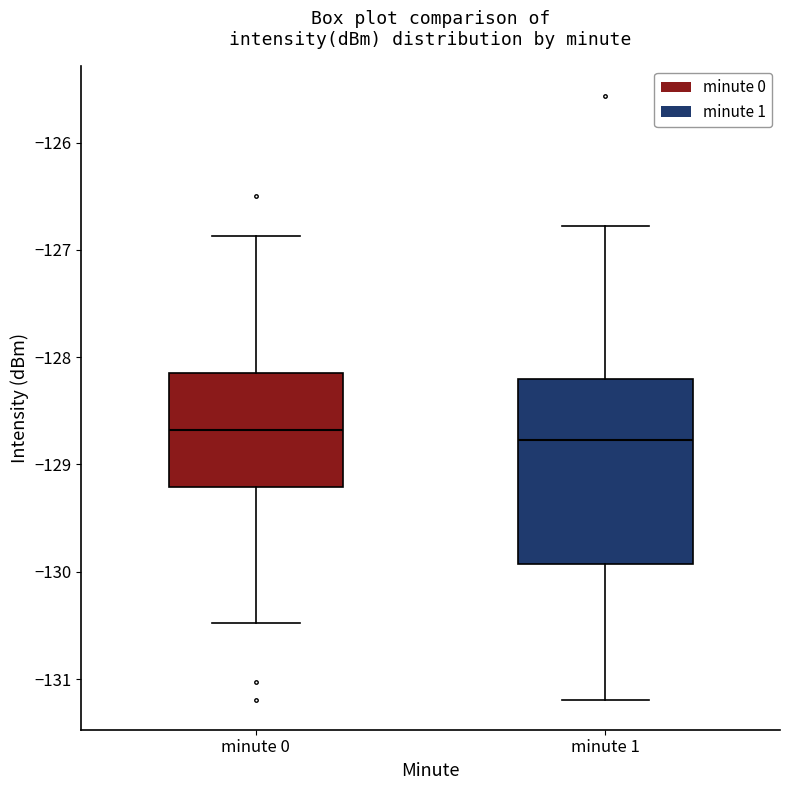

Reading left to right, transcribe this box plot: for each box, give where its median line is, the range the box spans, and where its two whiskers end, as read against the y-axis. The values are not printed on the chart, so give them approximately, as read against the axis.

minute 0: median -128.7, box -129.2 to -128.2, whiskers -130.5 to -126.9
minute 1: median -128.8, box -129.9 to -128.2, whiskers -131.2 to -126.8